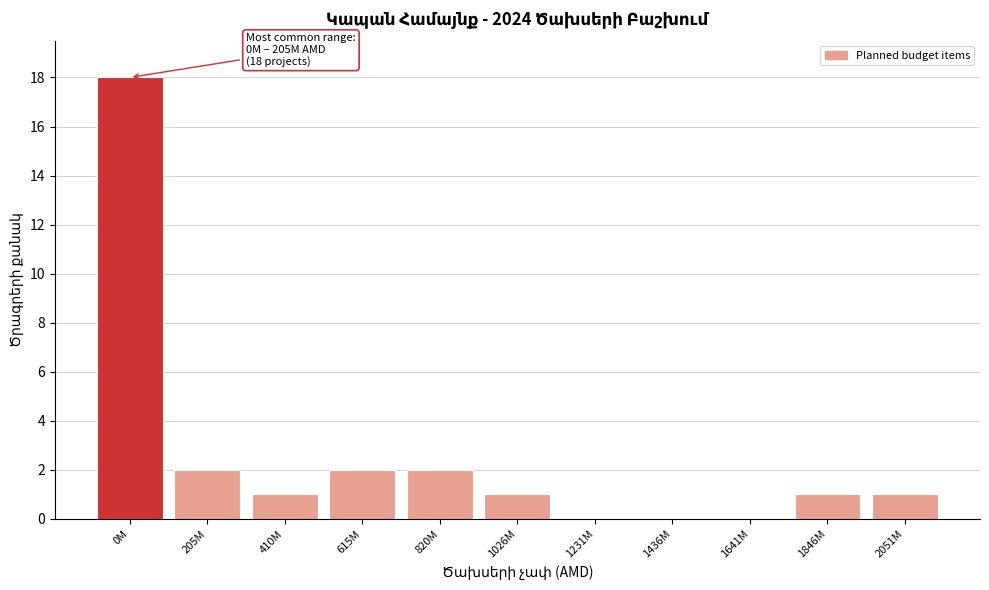

What is the change in value from 0M to 205M?

-16